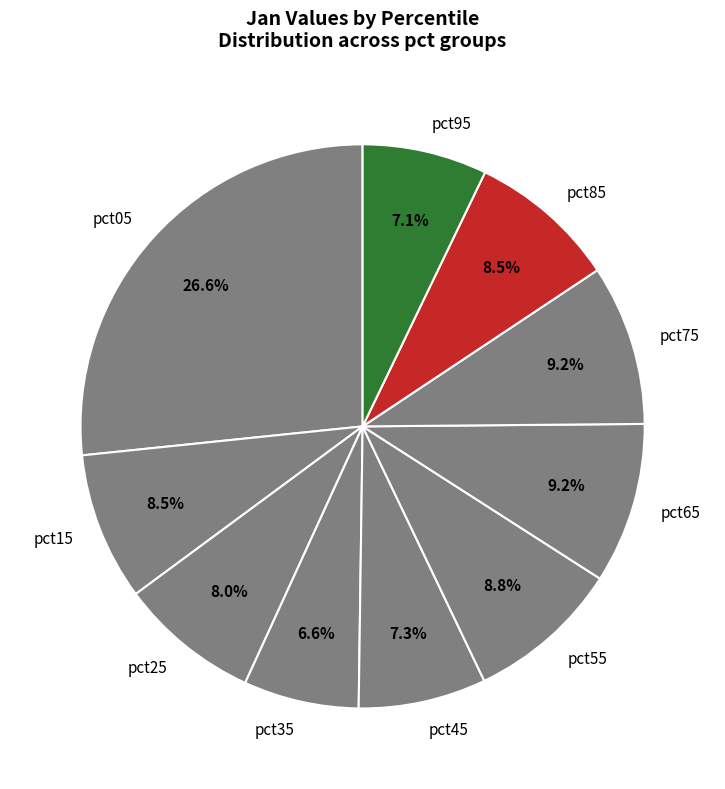

To the nearest percent, what is the difference between the largest and smallest slice percentages?

20%